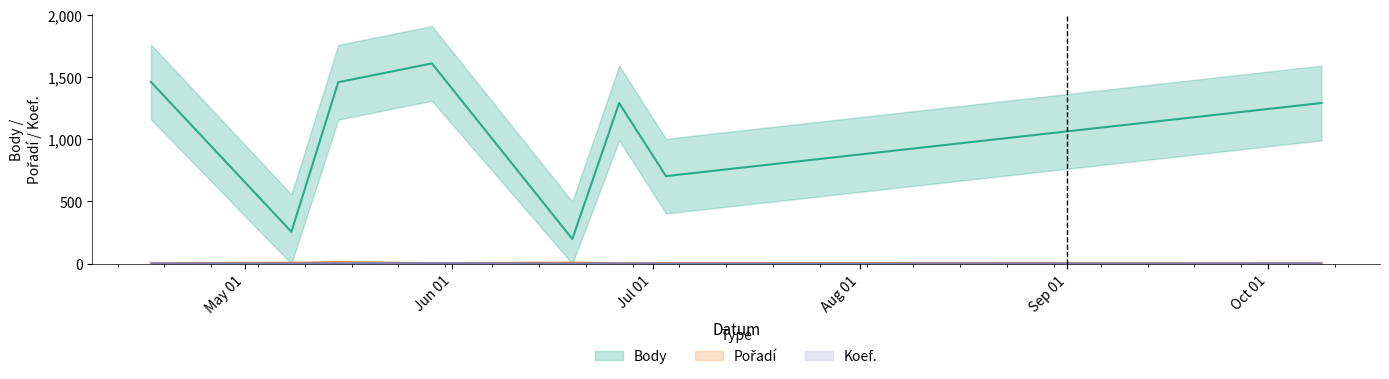

True or false: Koef. has more than 2 points higher than both neighbors.

False